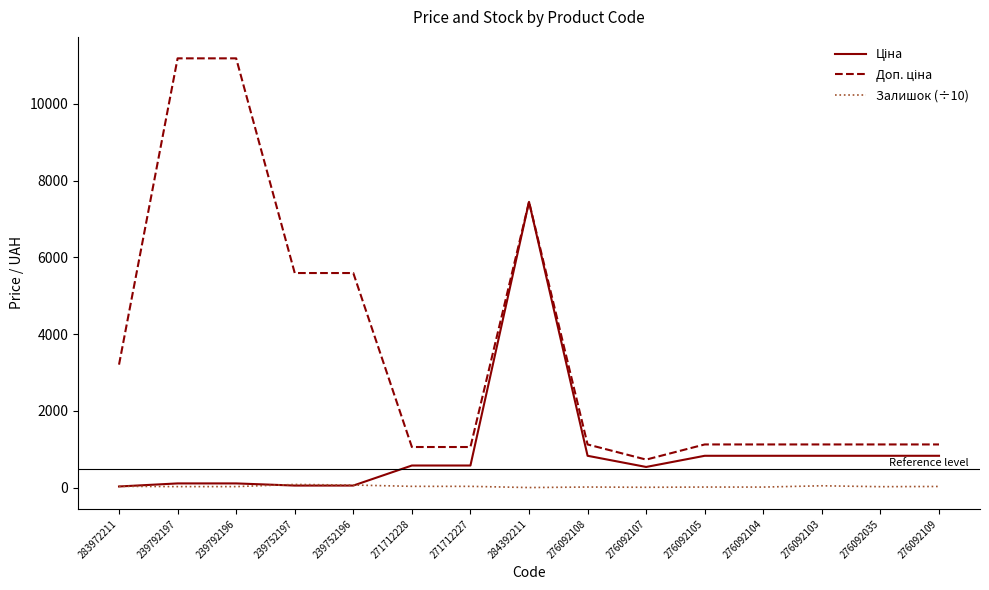

What is the maximum value shown in the chart?

11182.0